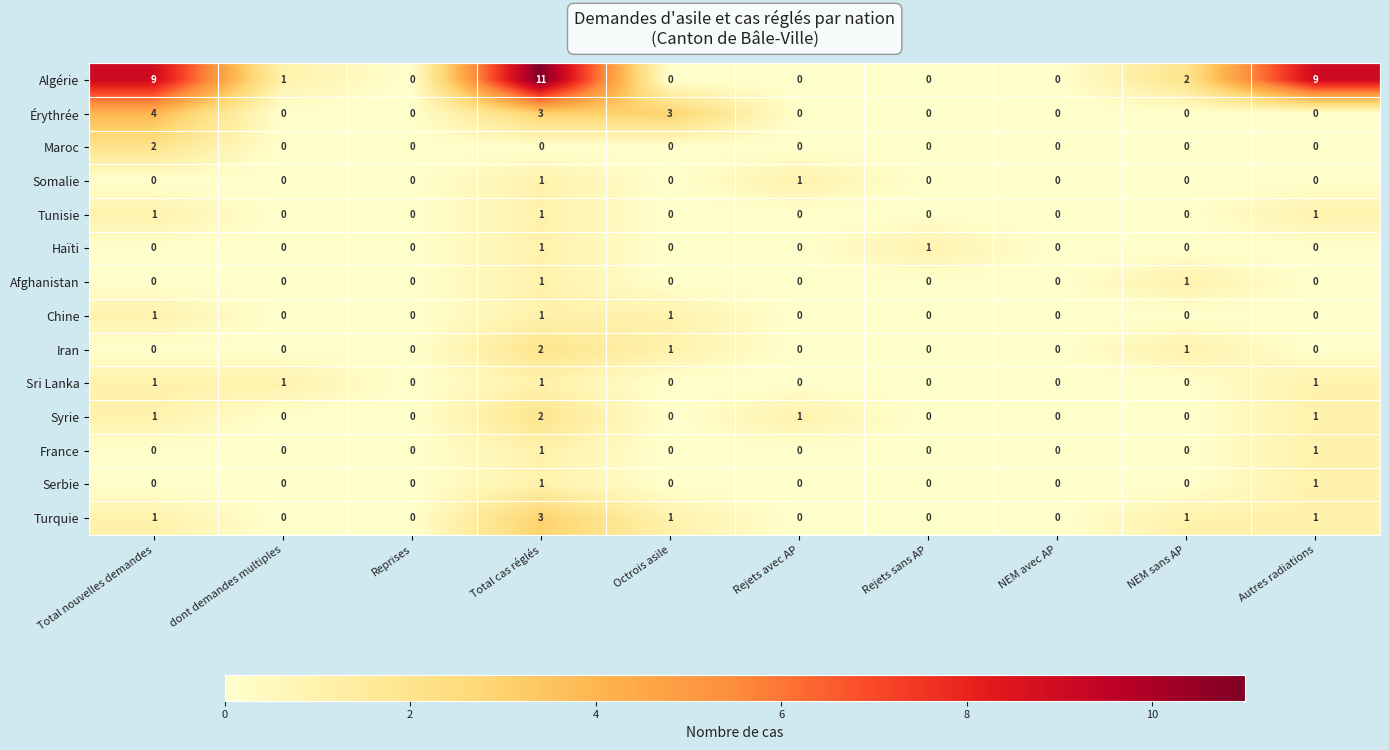

What is the difference between the maximum and minimum values in the Érythrée series?

4